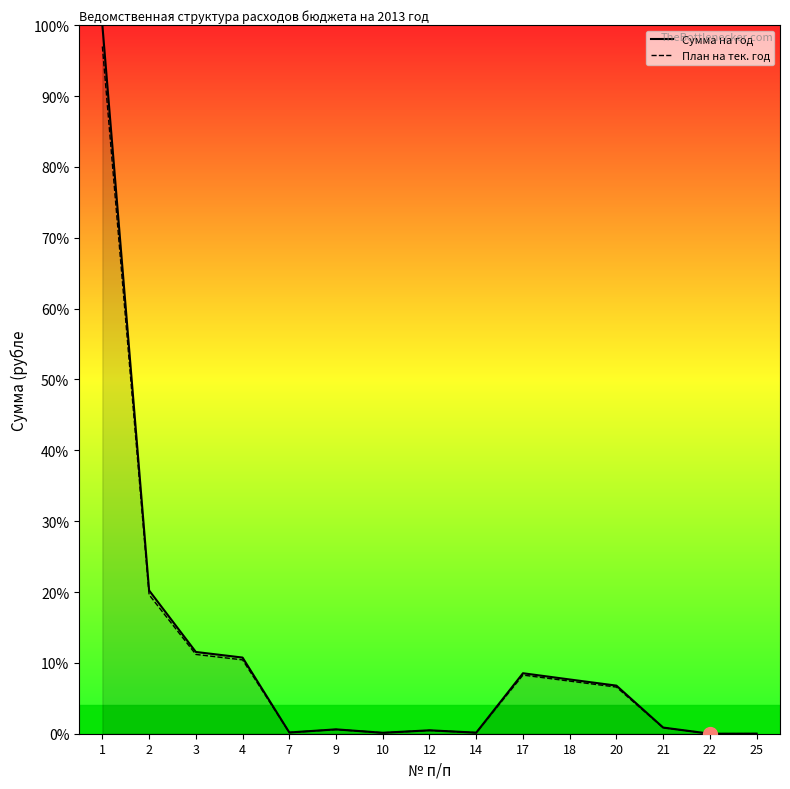

How many interior local peaks does the Сумма на год series have?

3